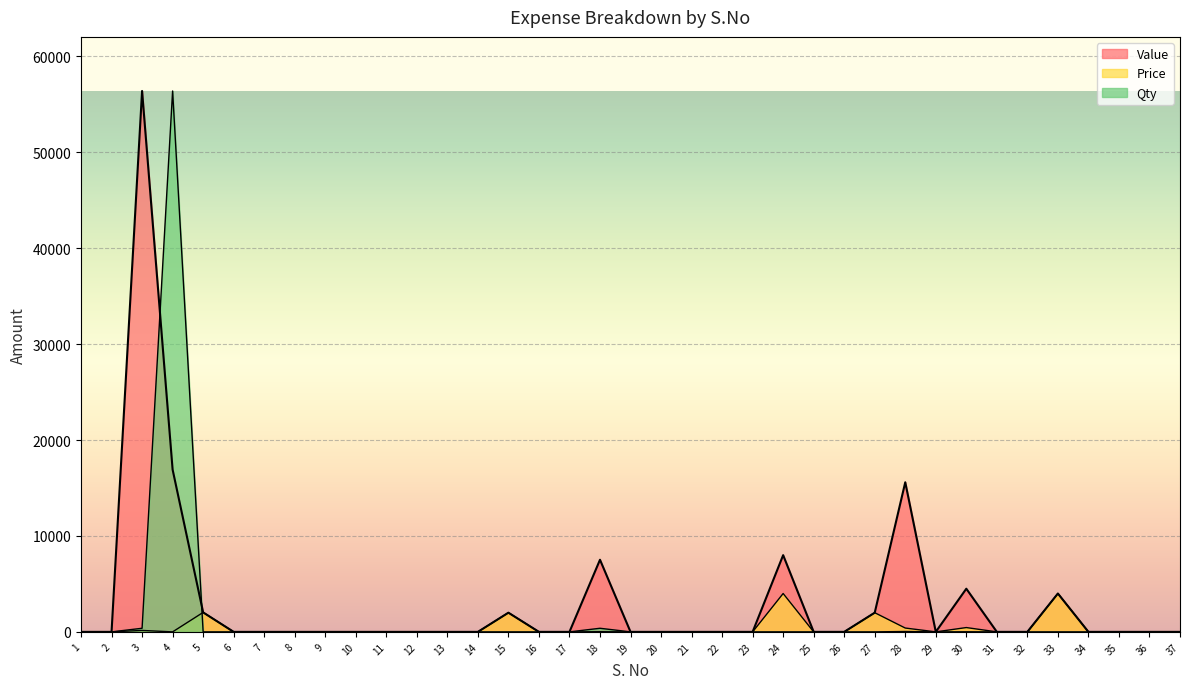

Which series has the widest spread of values?

Value